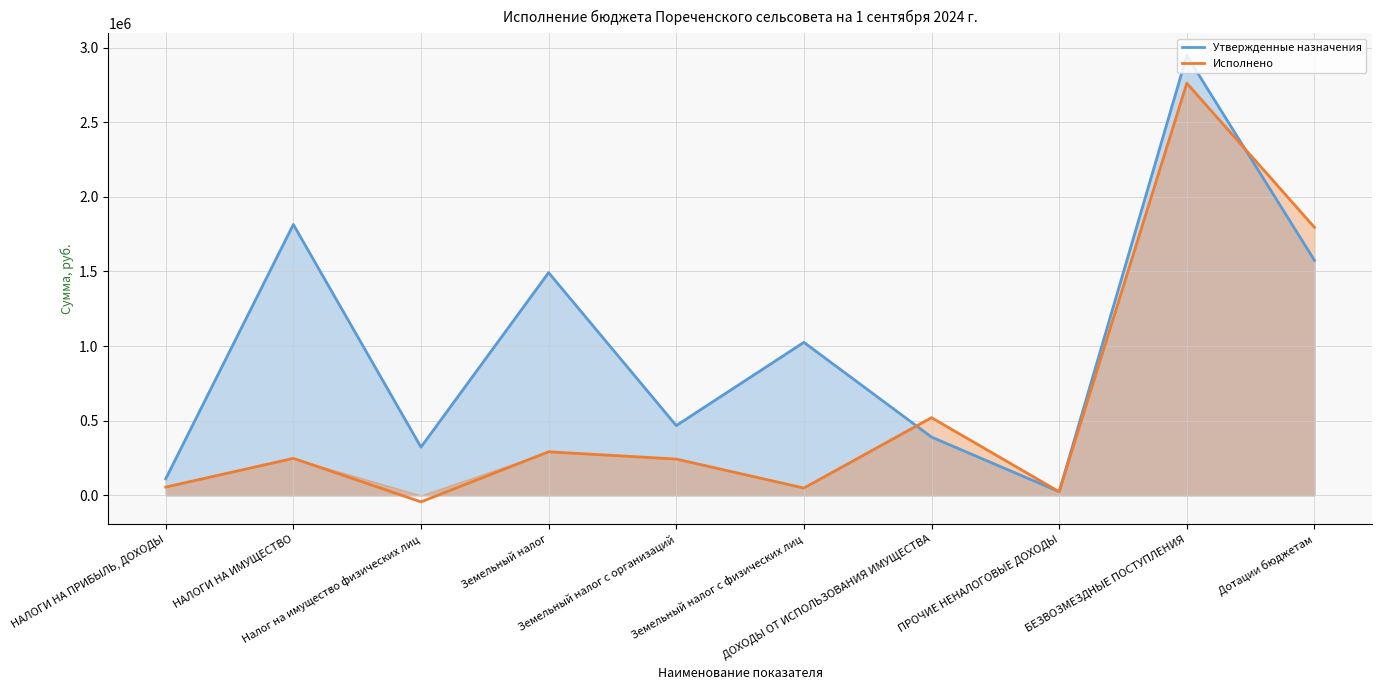

At which label does Утвержденные назначения reach its peak?

БЕЗВОЗМЕЗДНЫЕ ПОСТУПЛЕНИЯ